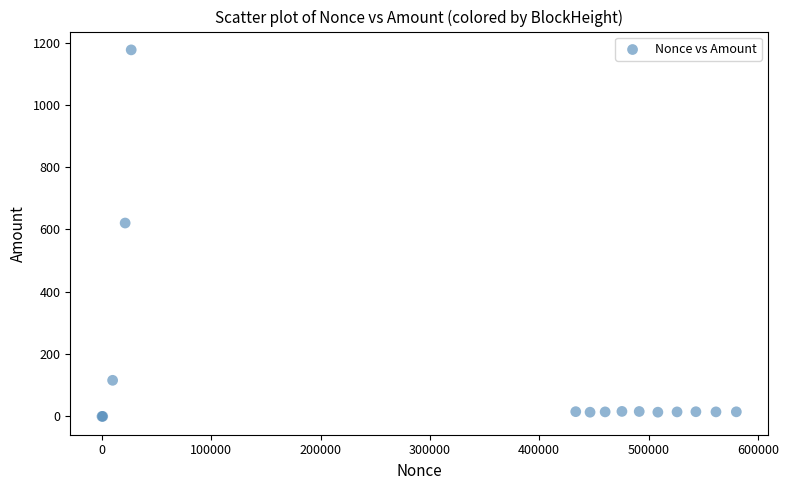

What Y value in the scatter plot is closest to 588?

620.7